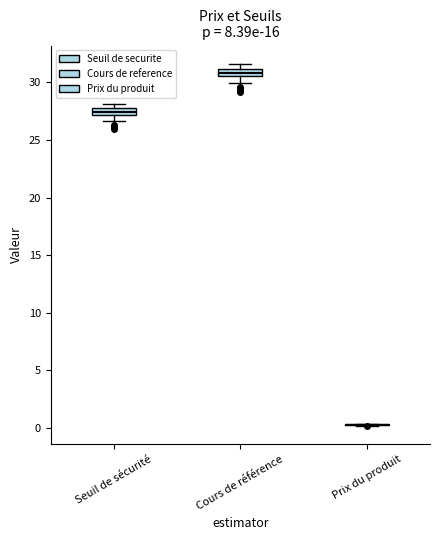

Where does the lower whisker of the box for Seuil de sécurité end on the y-axis? The values are not printed on the chart, so give them approximately, as read against the axis.

26.5